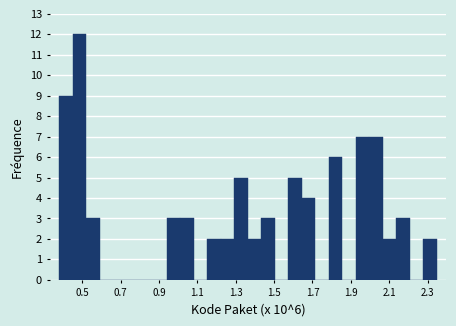

Read against the x-axis, roughly where is the centre of the tallest bar?

0.48